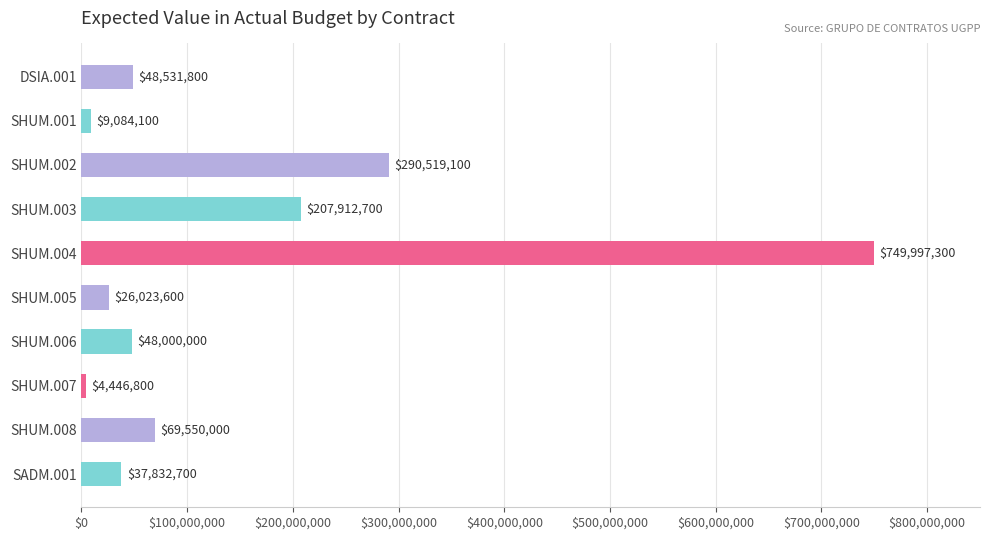

What is the sum of all values?

1491898100